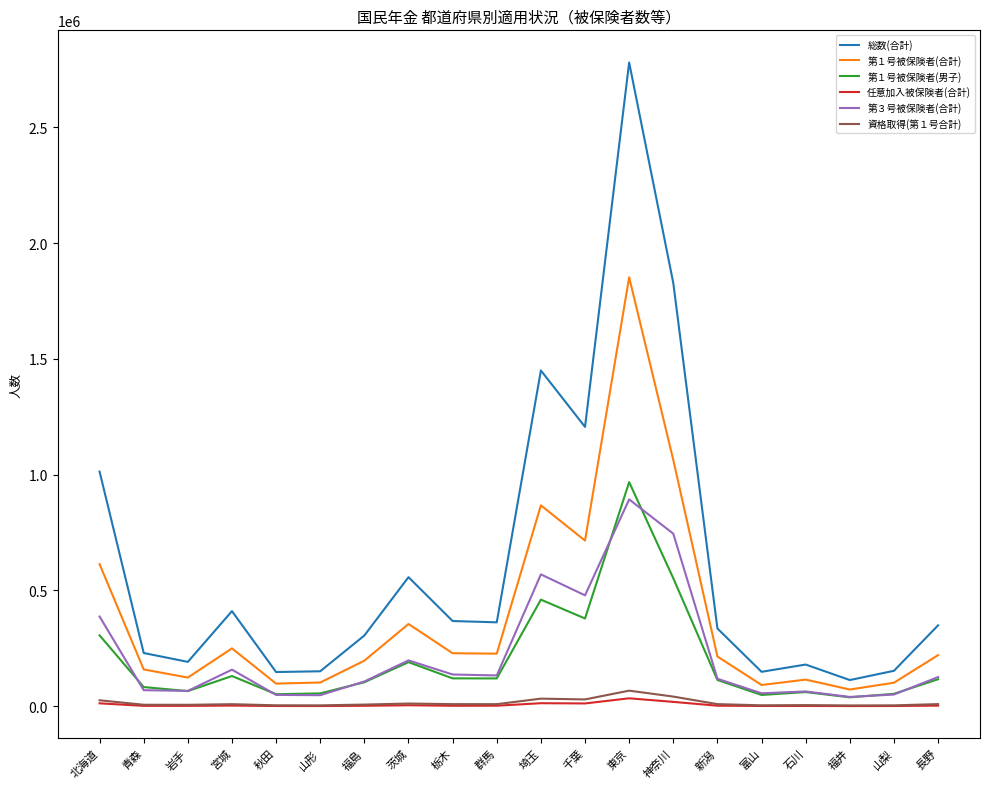

The value of 資格取得(第１号合計) at 石川 is 4910. True or false?

True